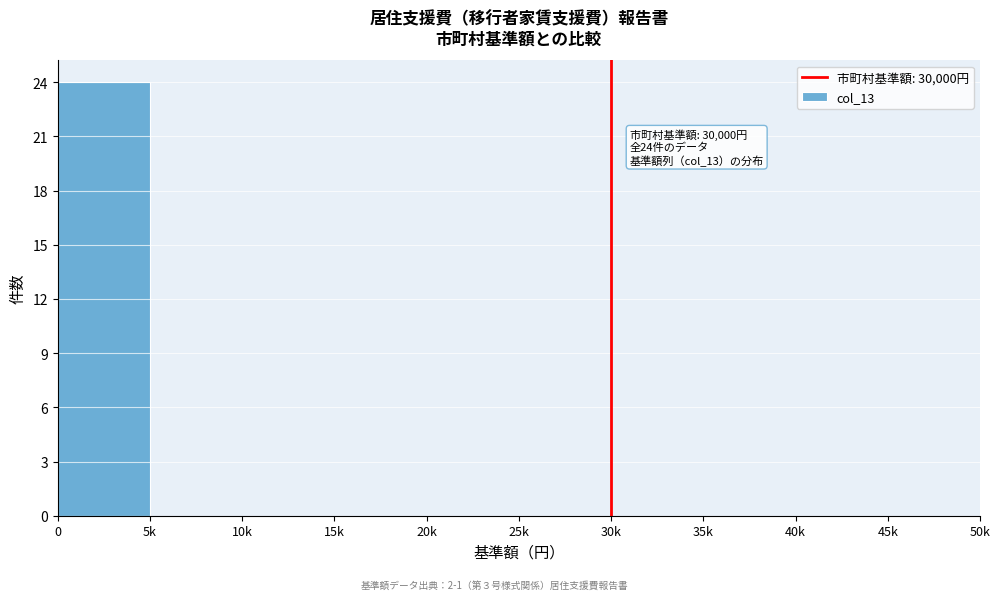

Reading left to right, list all the values displayed in this chart.

0=24	5k=0	10k=0	15k=0	20k=0	25k=0	30k=0	35k=0	40k=0	45k=0